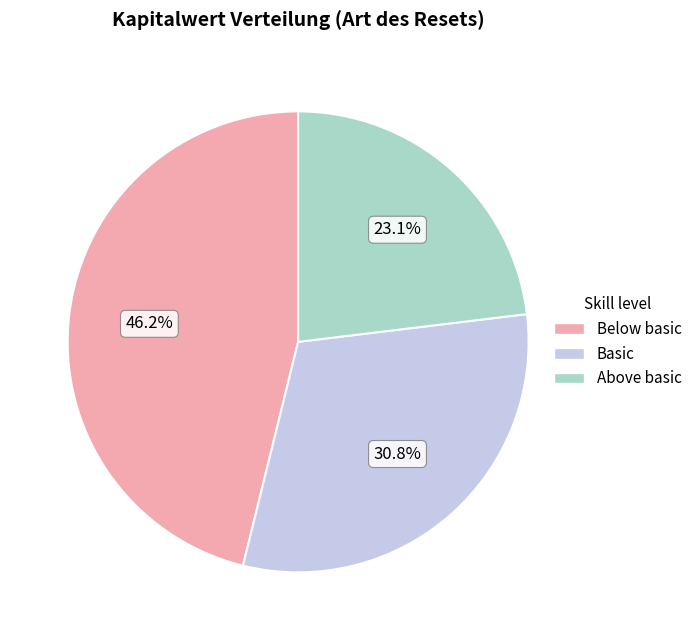

Does any single category account for the majority?

No